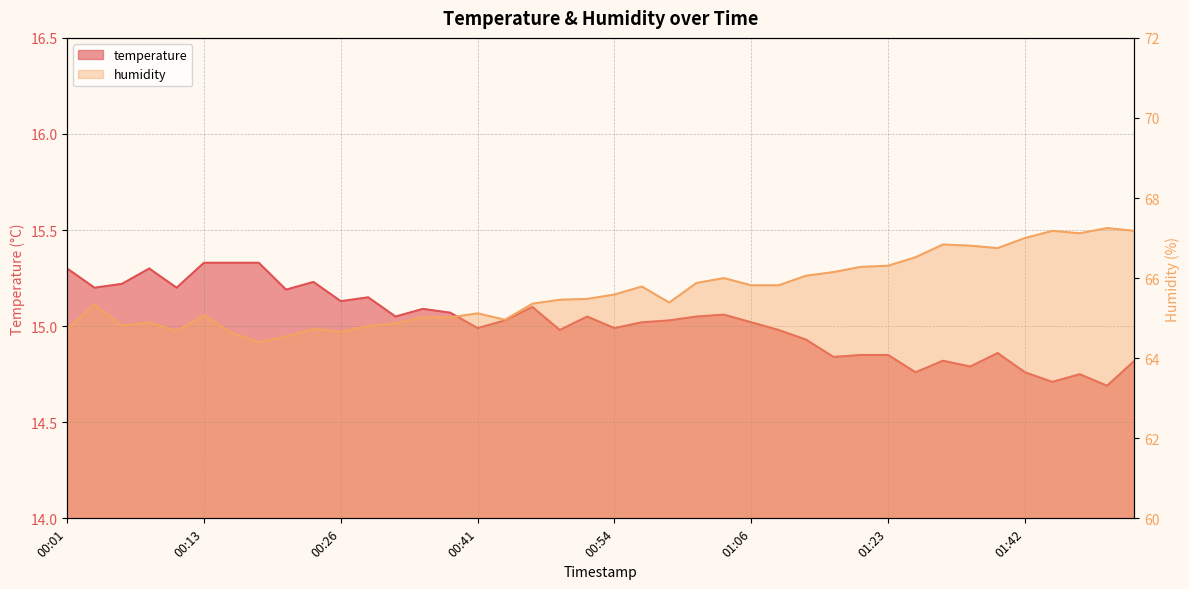

Does the chart display data point markers on the line(s)?

No